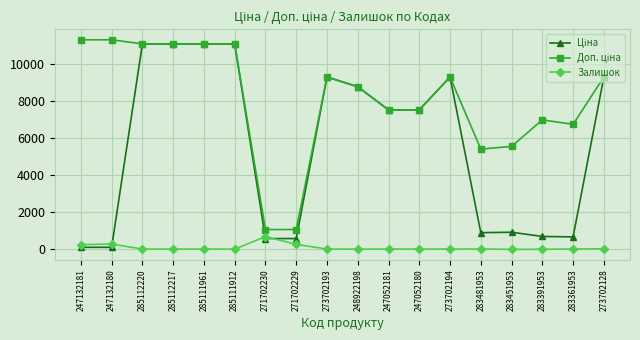

Is this an area chart (filled region under the line)?

No